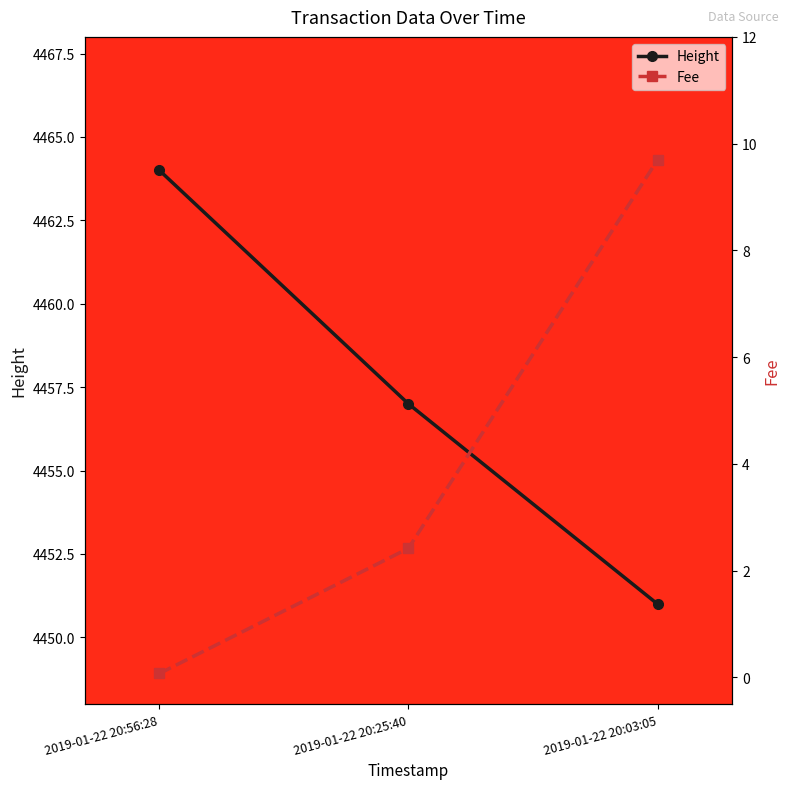

What is the sum of the Height values at 2019-01-22 20:03:05 and 2019-01-22 20:56:28?

8915